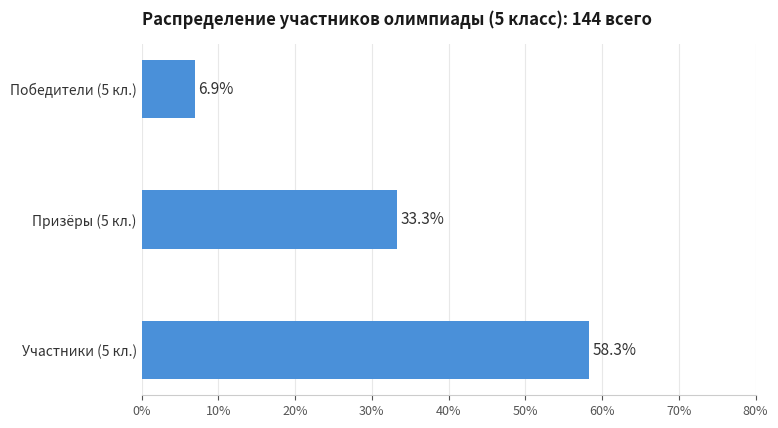

What is the greatest value displayed?

58.3